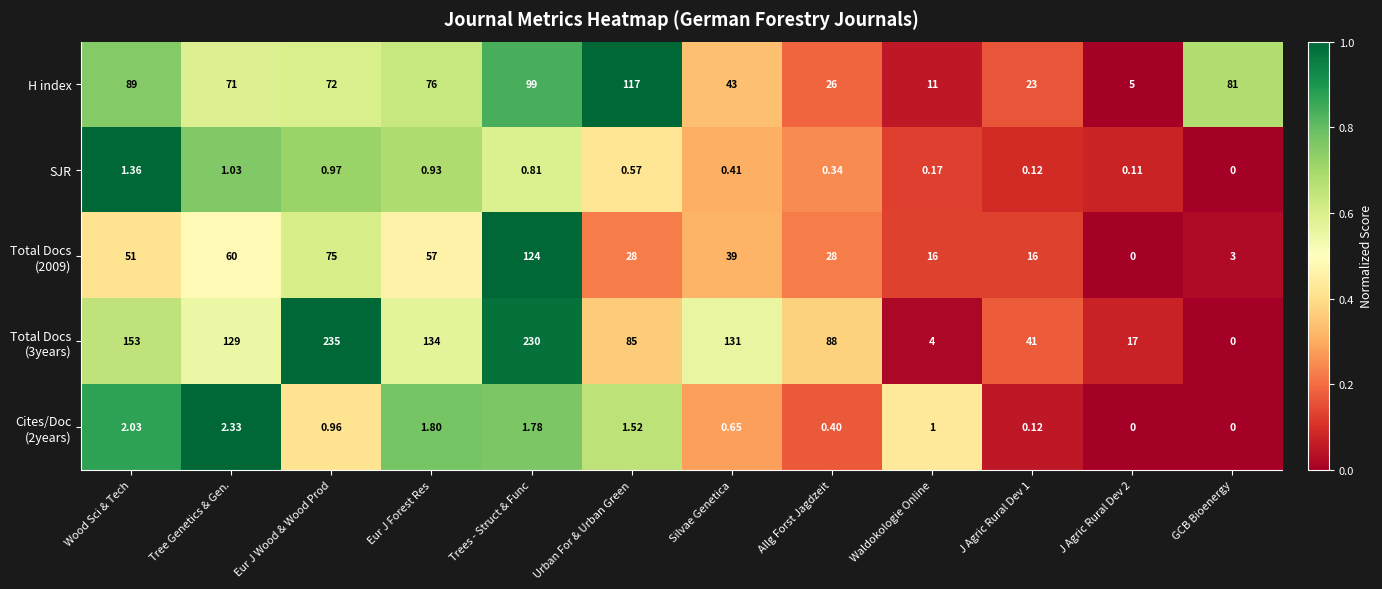

At which label does H index reach its peak?

Urban For & Urban Green